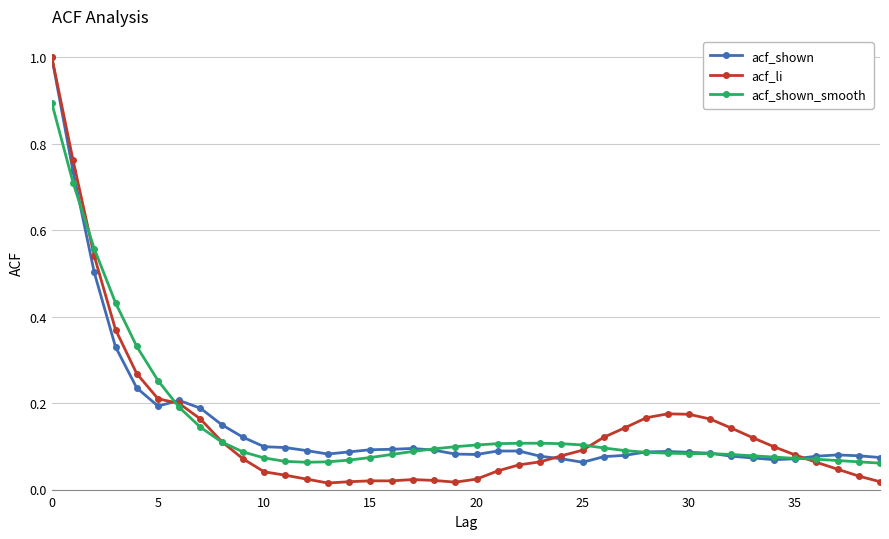

What is the maximum value shown in the chart?

1.0